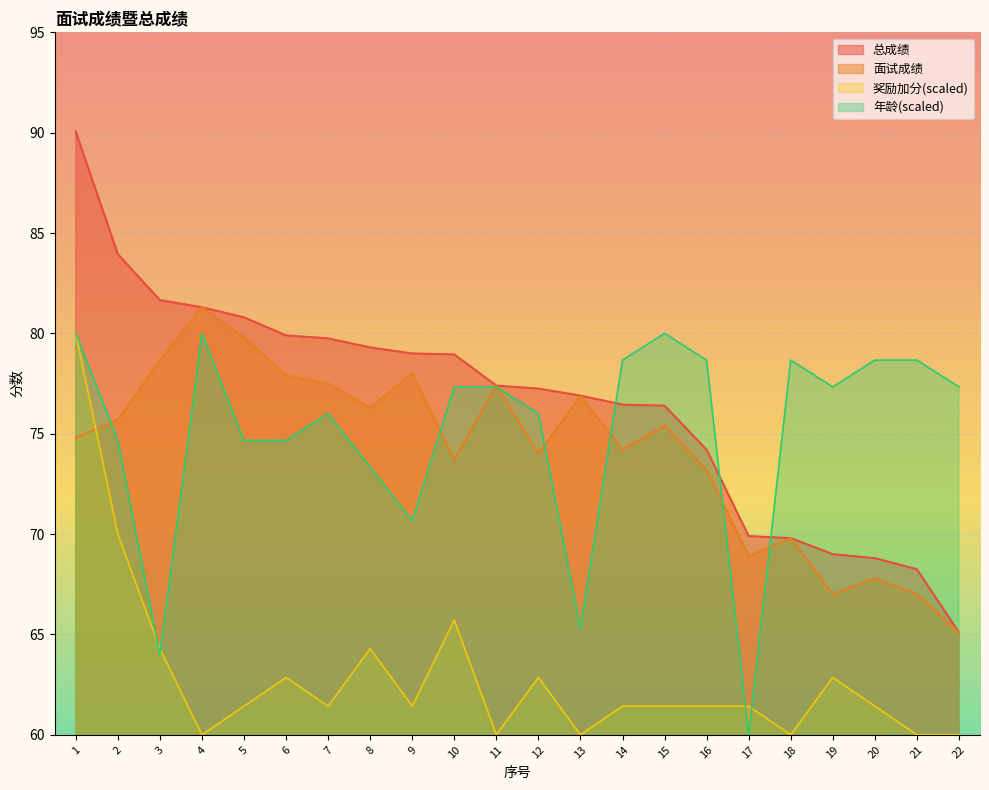

At which label does 奖励加分 reach its minimum?

4